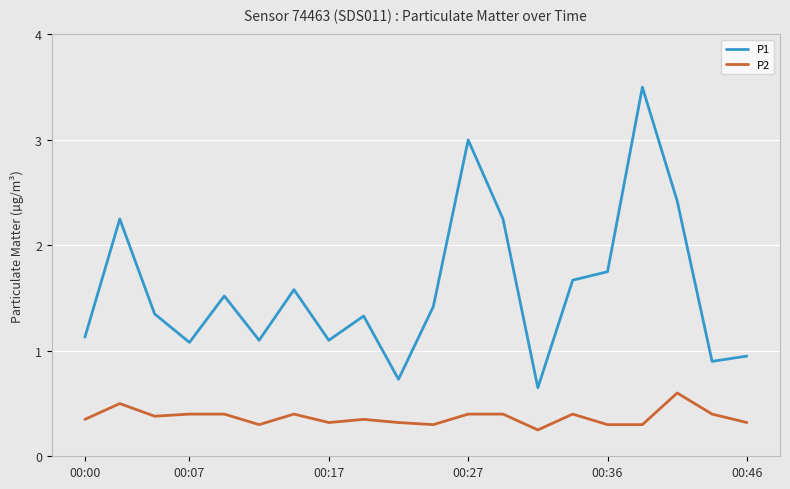

Which series has the largest range (max minus min)?

P1